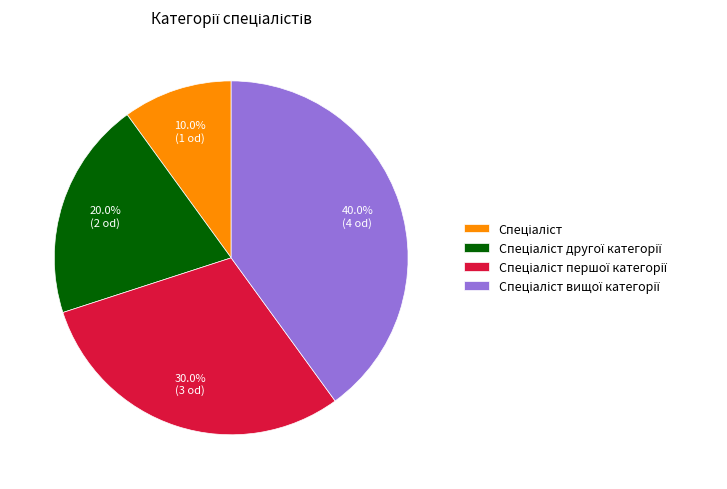

Does any single category account for the majority?

No